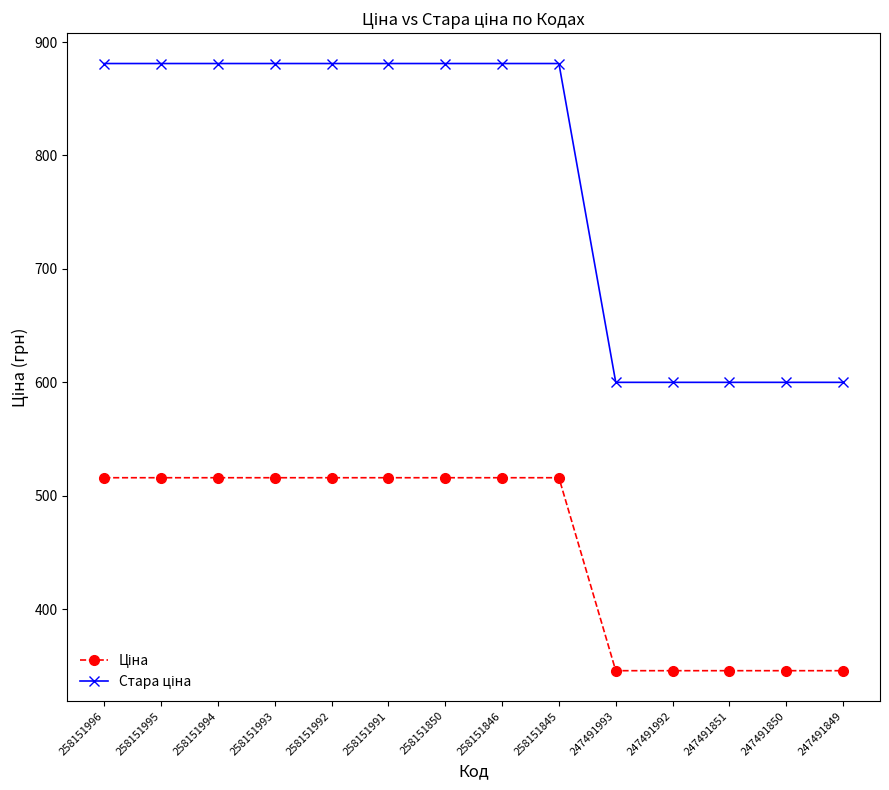

At how many categories does at least one series exceed 439?

14